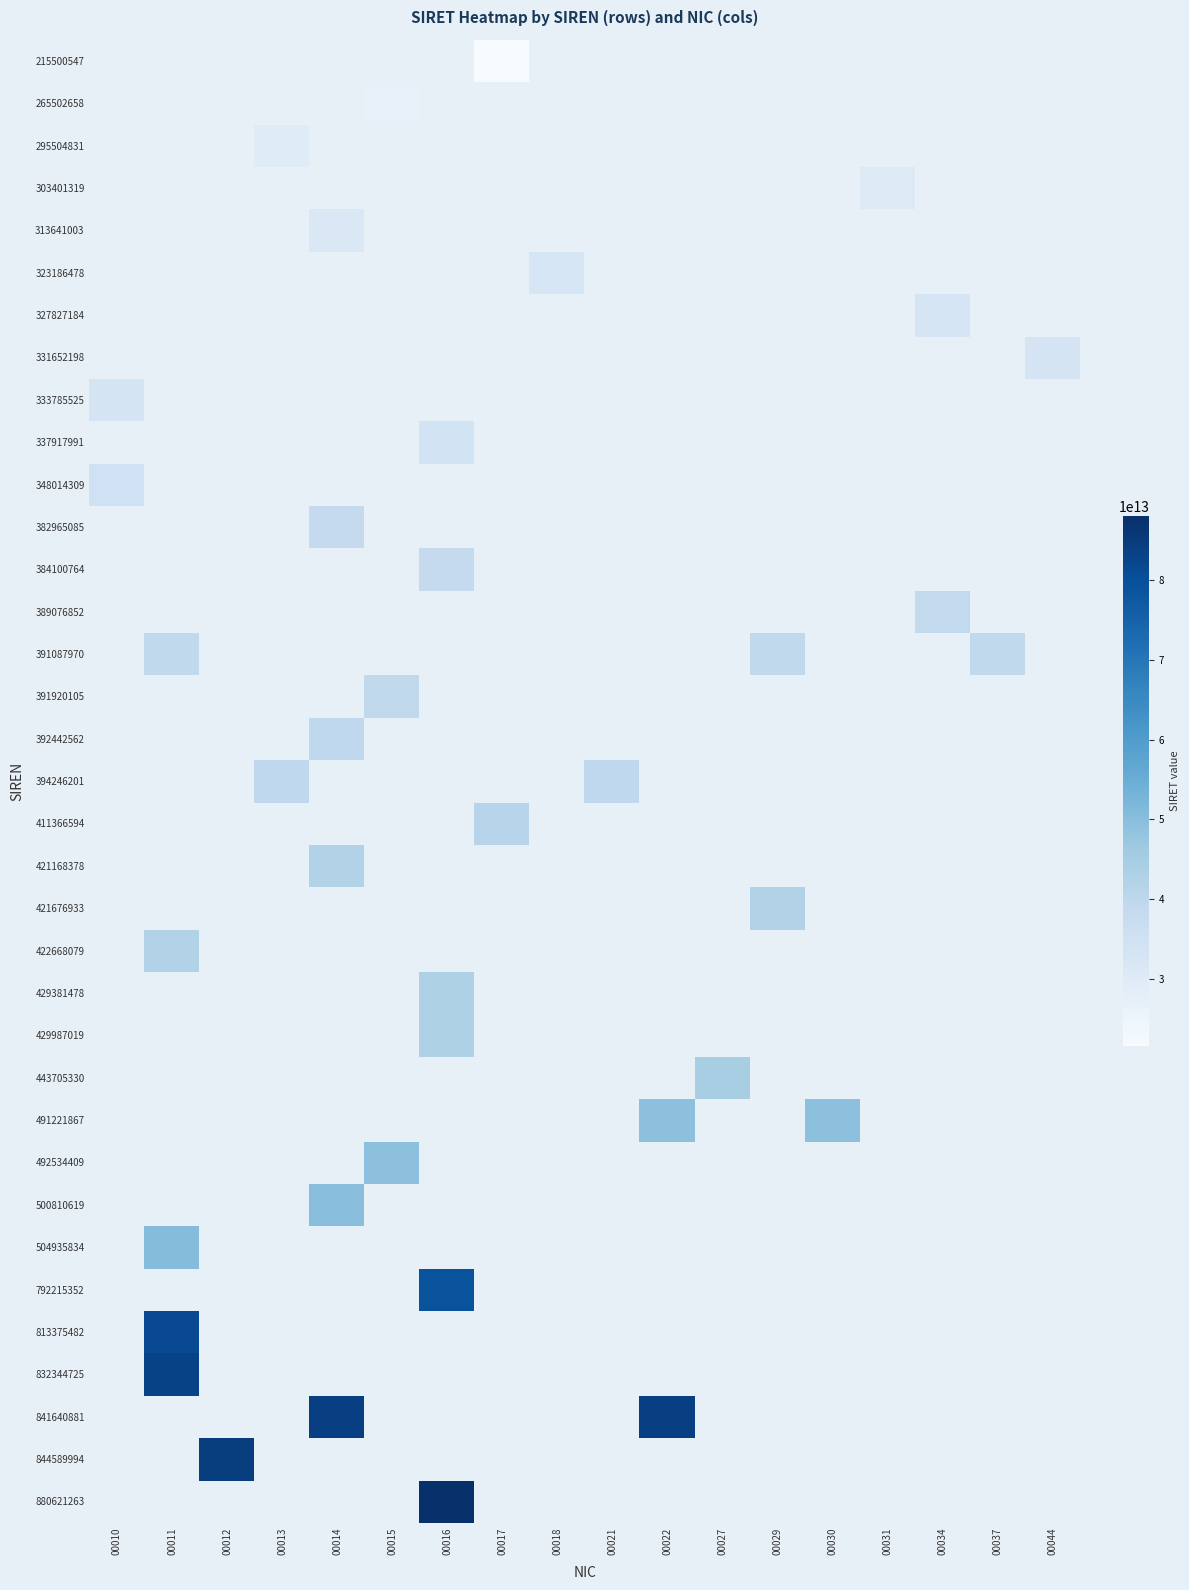

At which category does the chart reach its minimum across all series?

00017